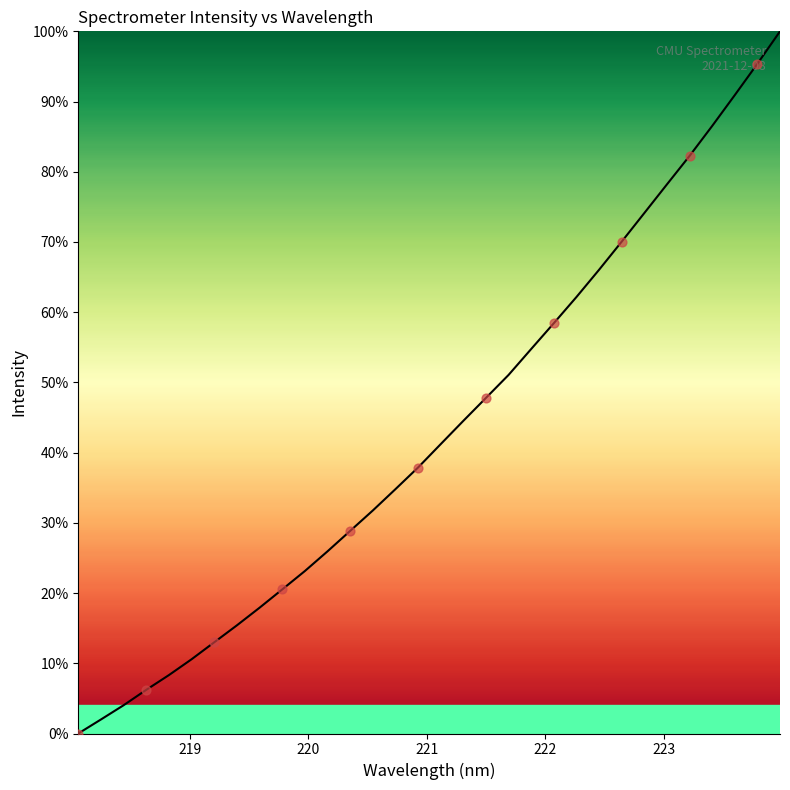

What is the maximum value shown in the chart?

100.0